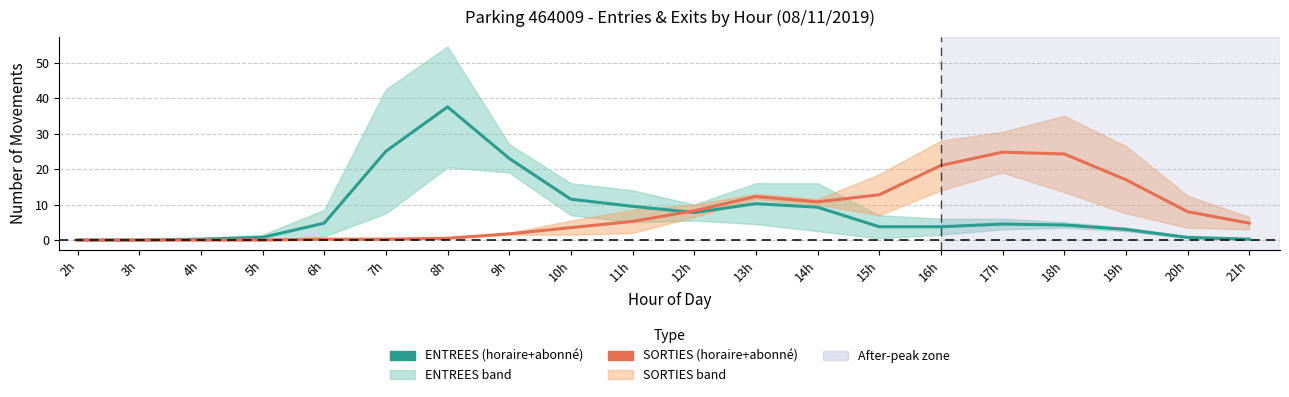

How many values in the SORTIES (mean hourly/abonné) series exceed 5?

10